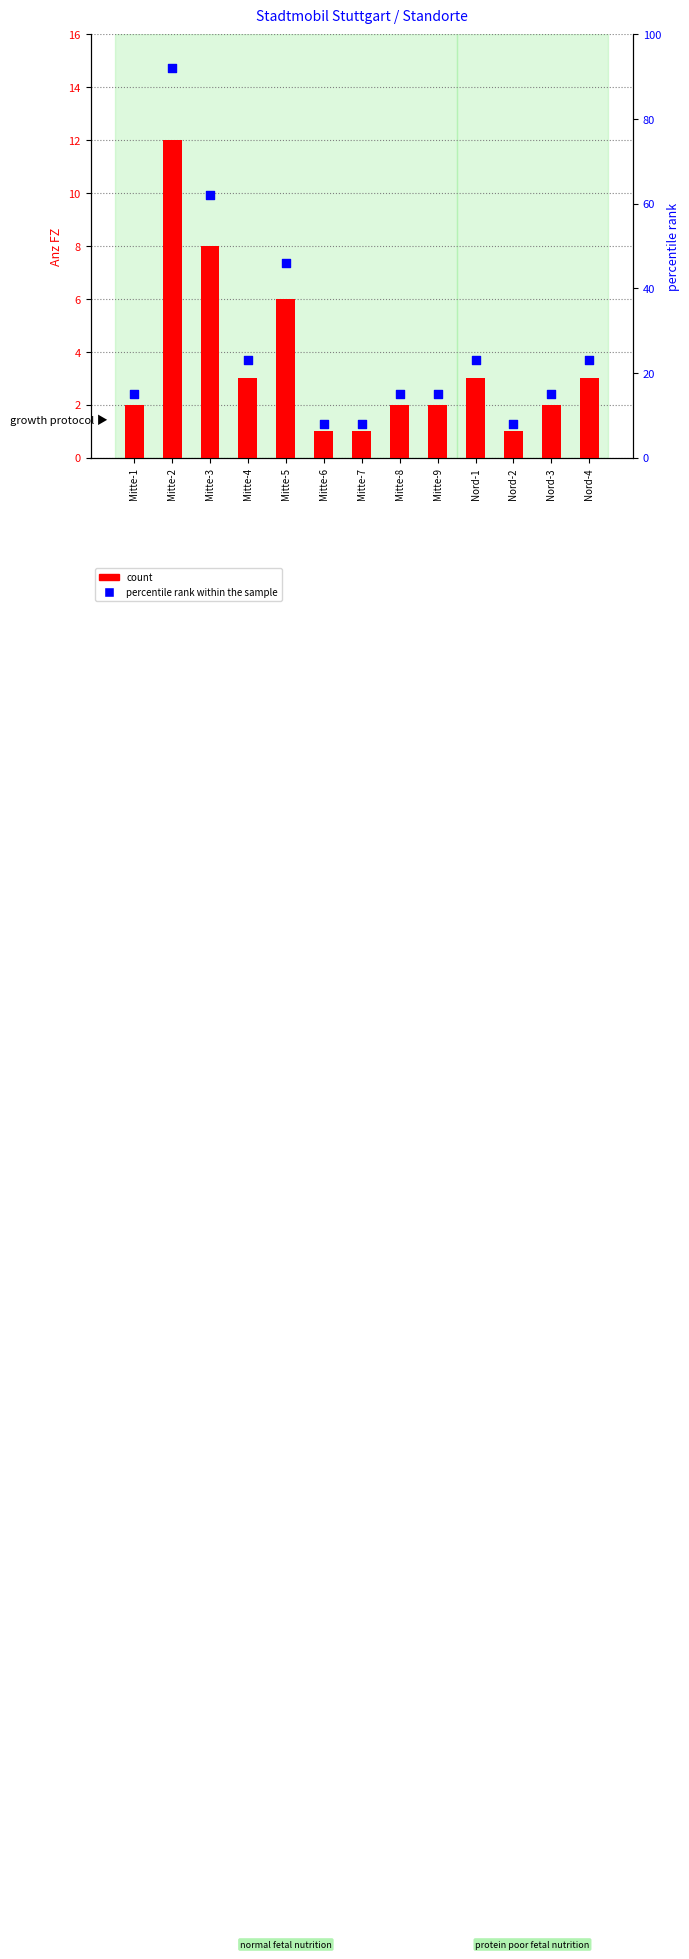

At which category is the sum across all series the highest?

Mitte-2